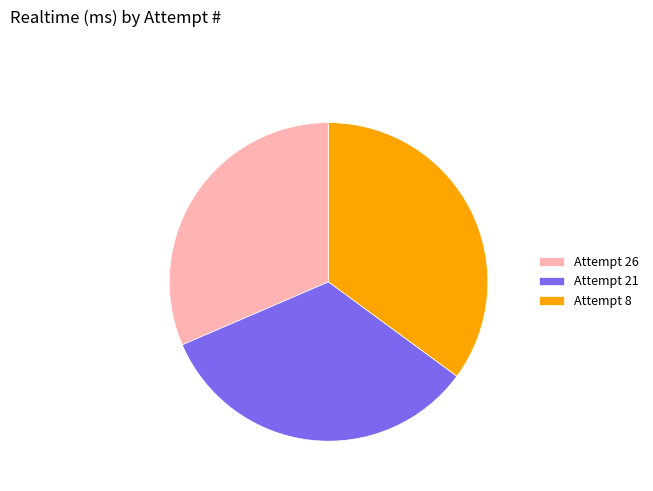

Combined, do Attempt 21 and Attempt 26 account for over 50%?

Yes